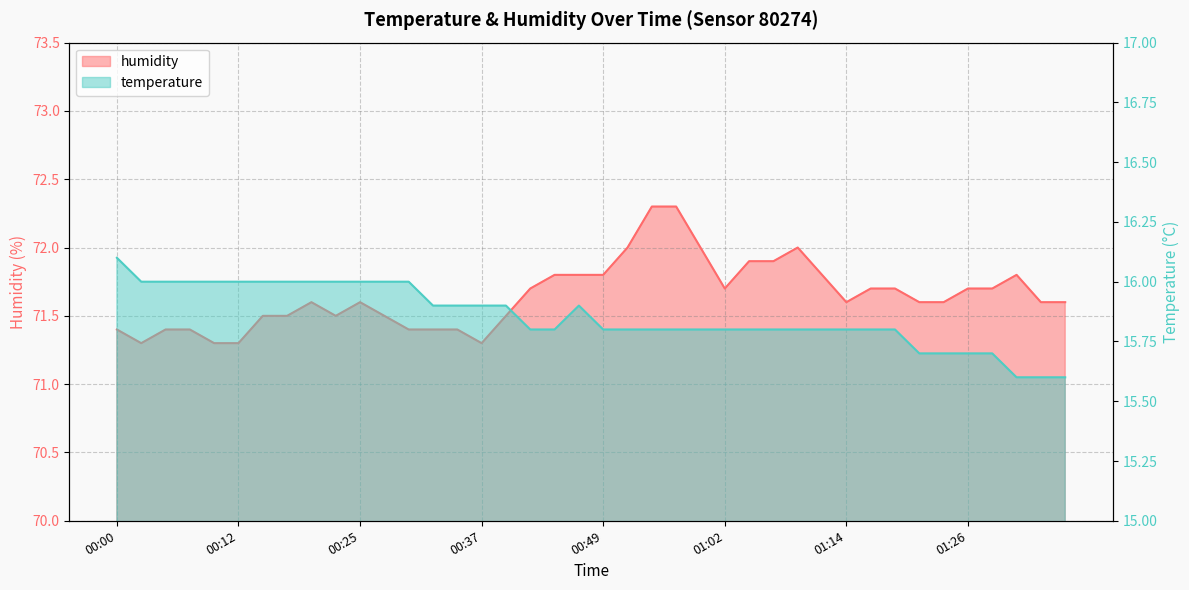

How many lines are shown in the chart?

2